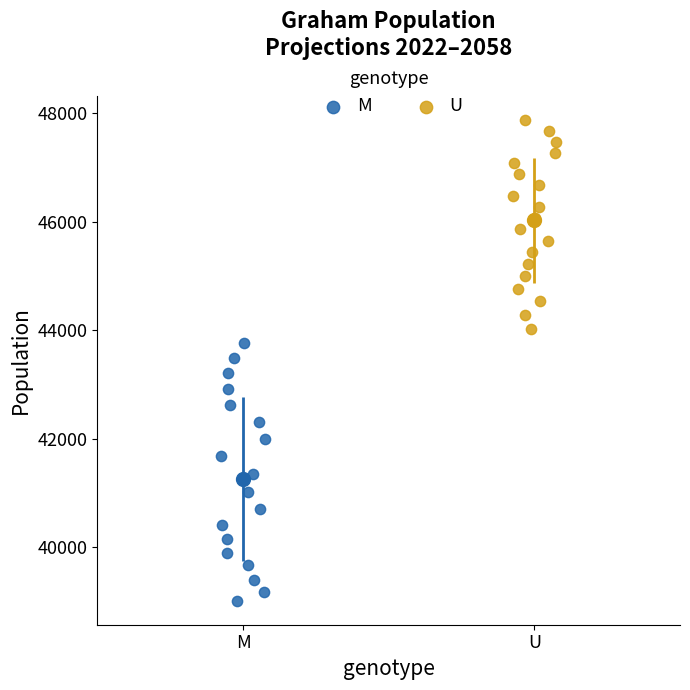

Which series contains the lowest Y value?

M